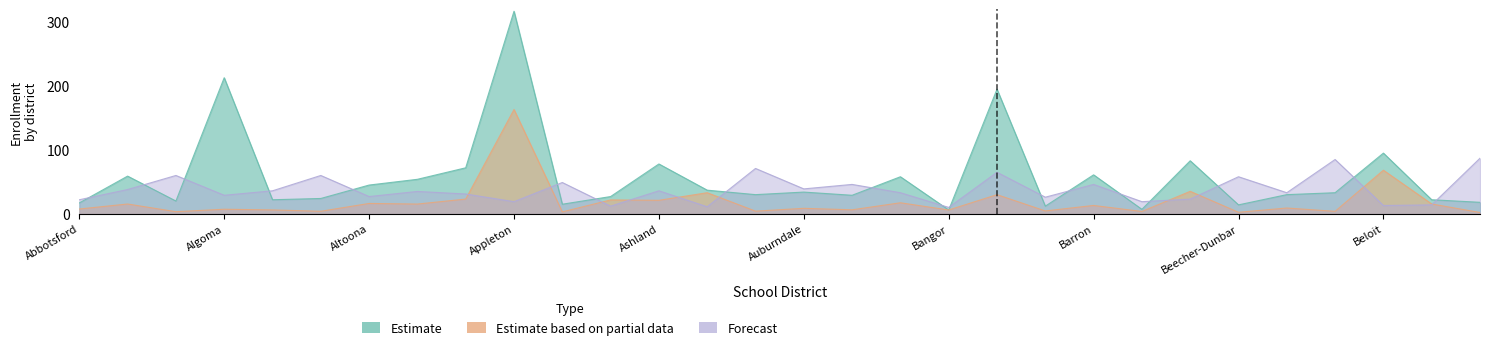

Is it true that Estimate based on partial data equals 5.1 at Belleville?

False